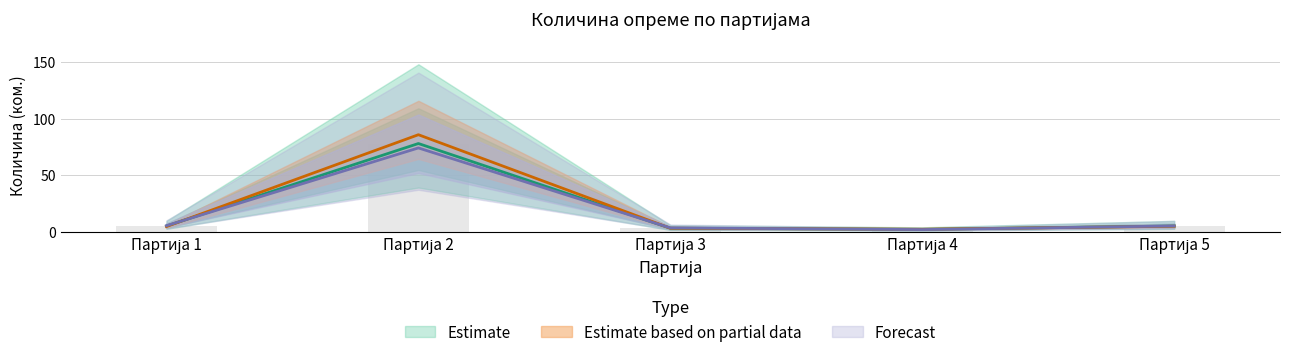

What is the sum of the Forecast values at Партија 4 and Партија 2?

75.9